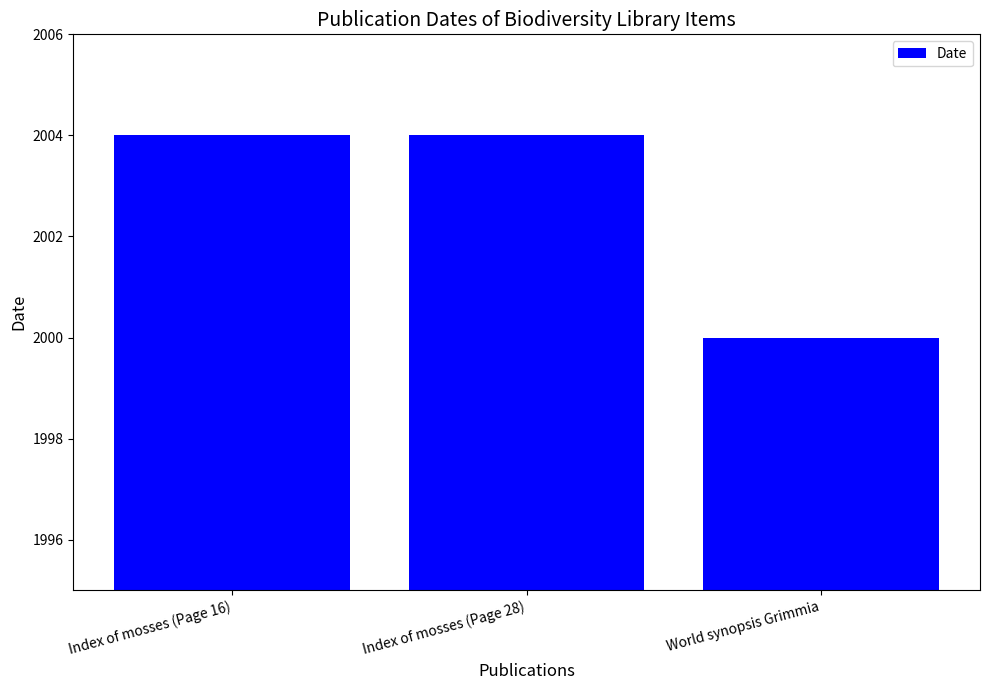

What is the value of the 3rd bar from the left?

2000